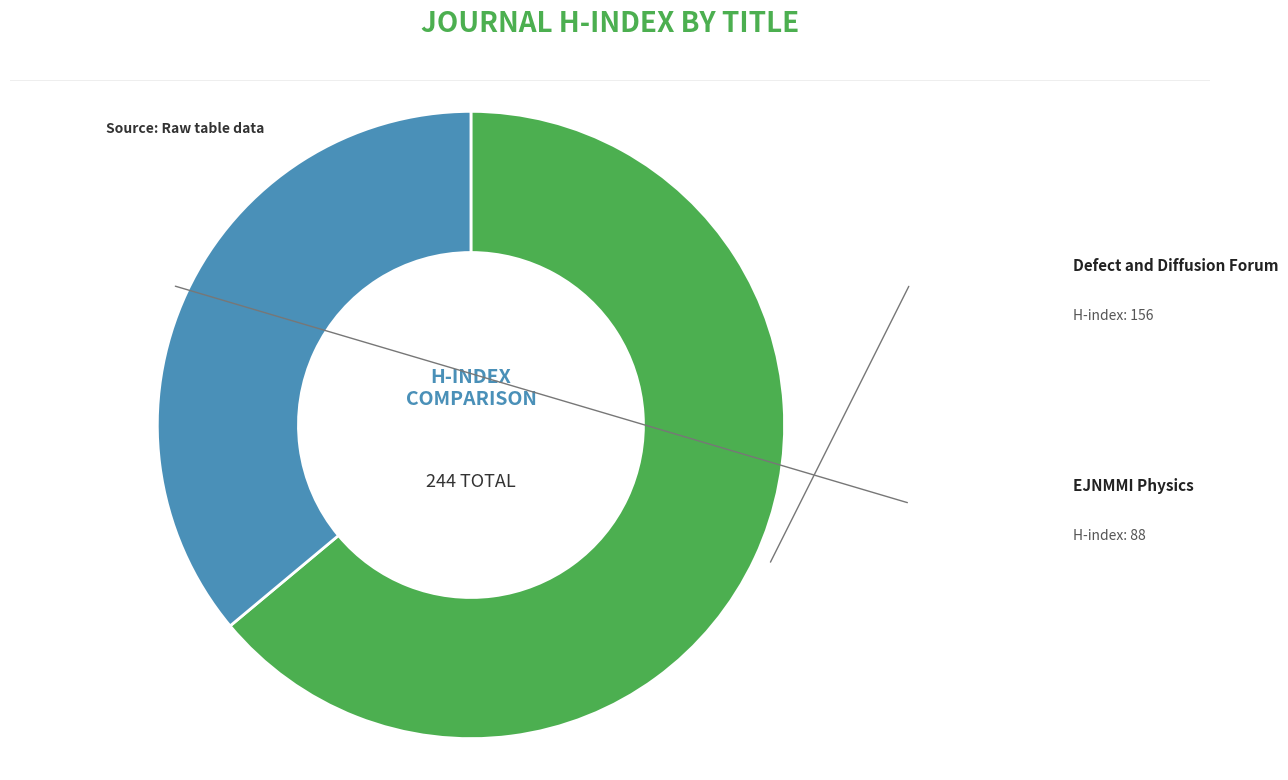

Count the number of slices in the pie.

2